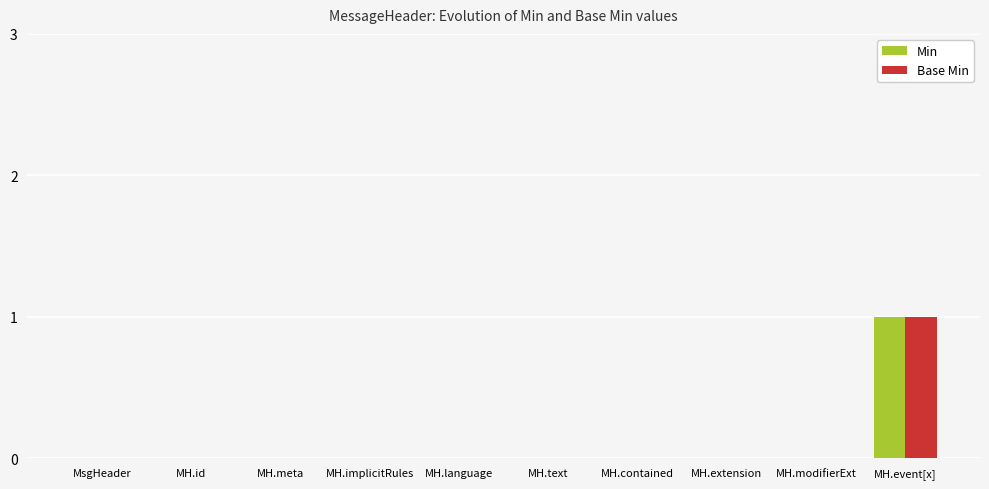

What is the total value across all series at MH.event[x]?

2